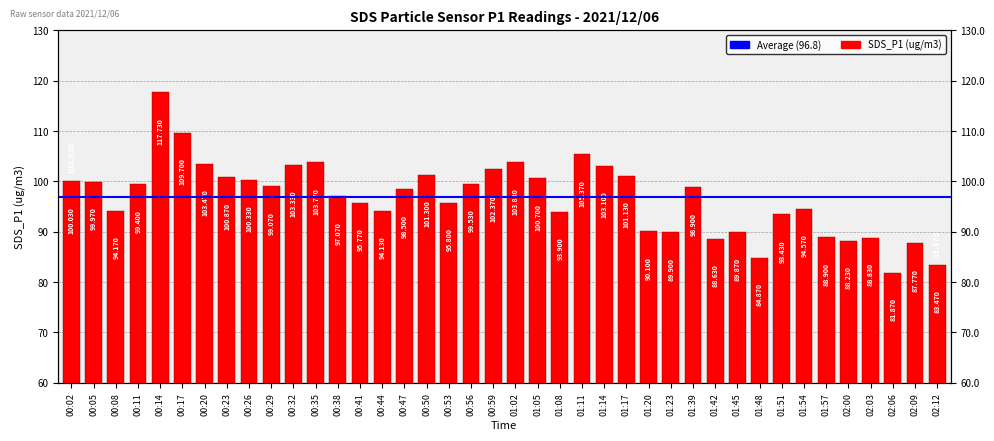

At which label is the value closest to 99?

00:29